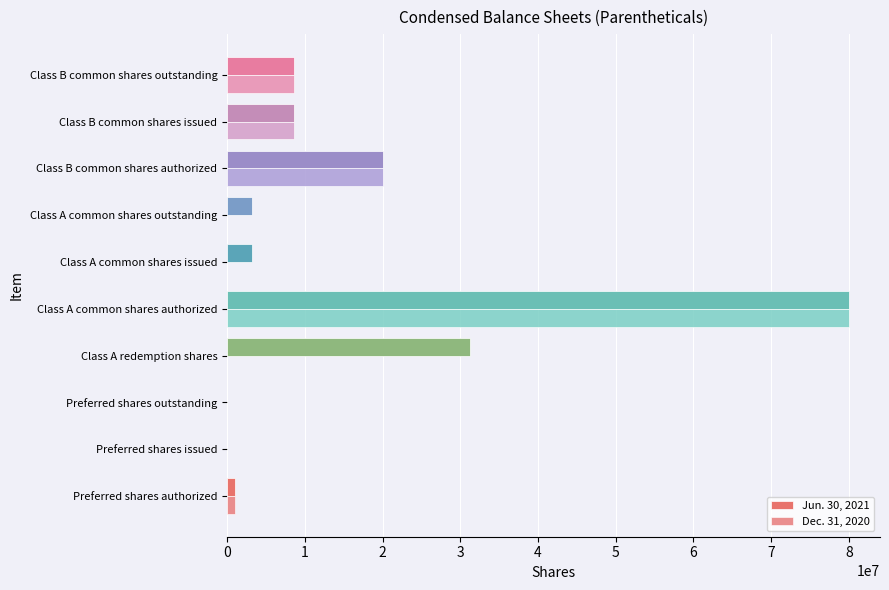

Rank the series by their maximum value, from highest to lowest.

Jun. 30, 2021, Dec. 31, 2020